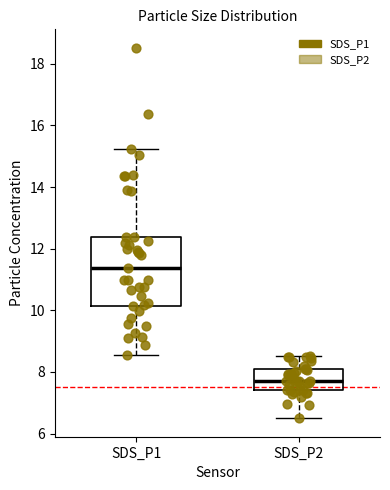

Where does the lower whisker of the box for SDS_P2 end on the y-axis? The values are not printed on the chart, so give them approximately, as read against the axis.

6.6